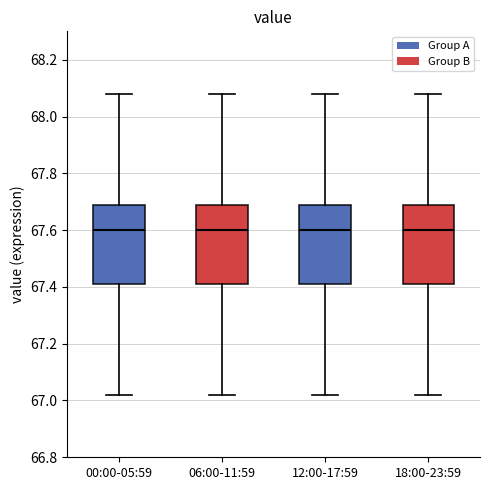

Where does the lower whisker of the box for 00:00-05:59 end on the y-axis? The values are not printed on the chart, so give them approximately, as read against the axis.

67.02